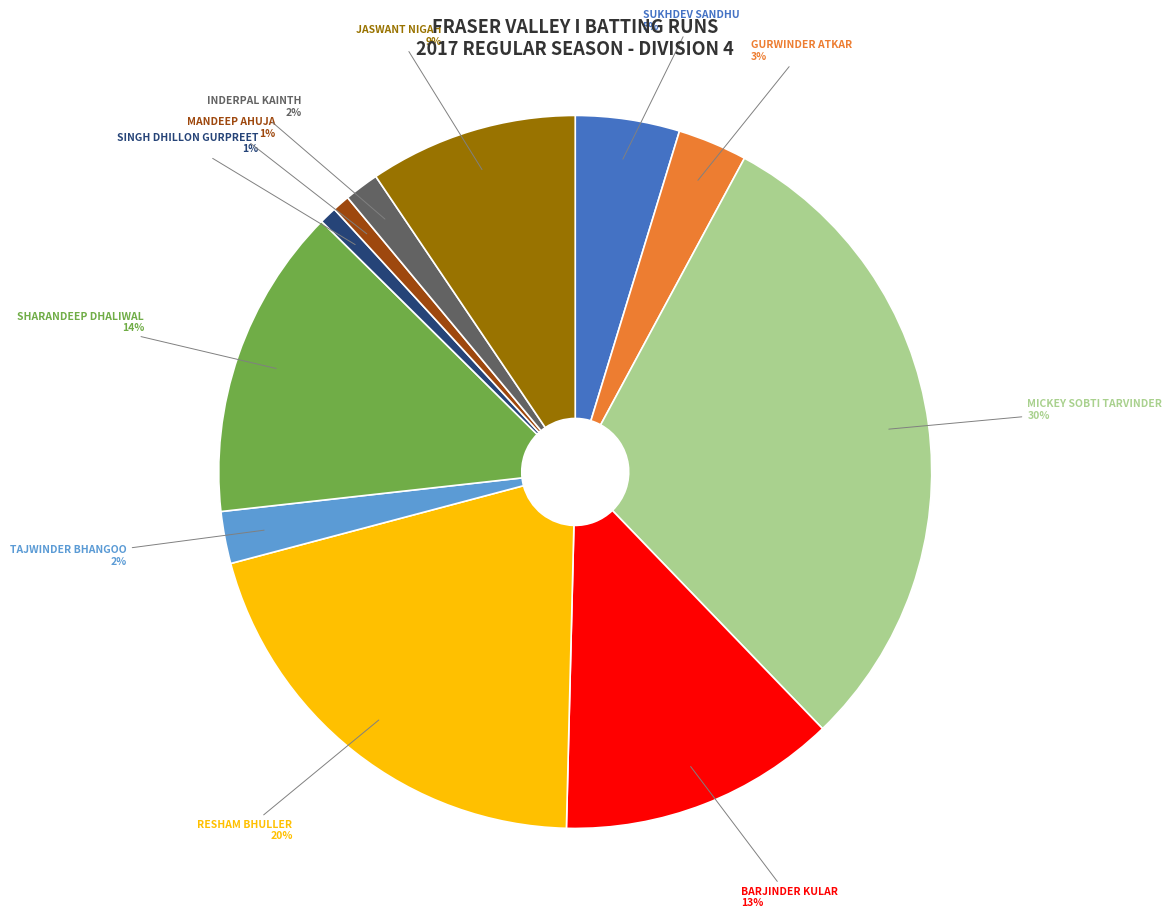

To the nearest percent, what is the average slice percentage?

9%